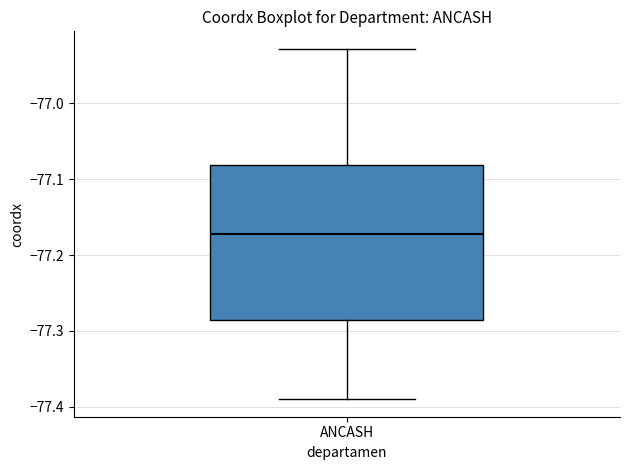

Where is the lower edge of the box for ANCASH on the y-axis? The values are not printed on the chart, so give them approximately, as read against the axis.

-77.29